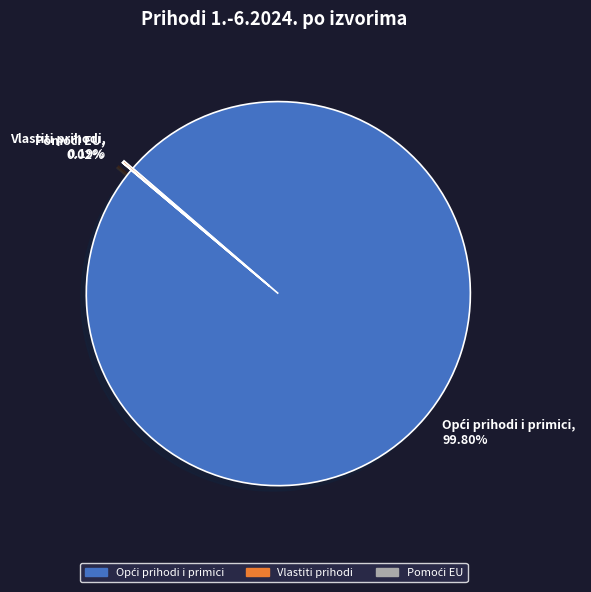

Is there any slice that represents more than half of the pie?

Yes